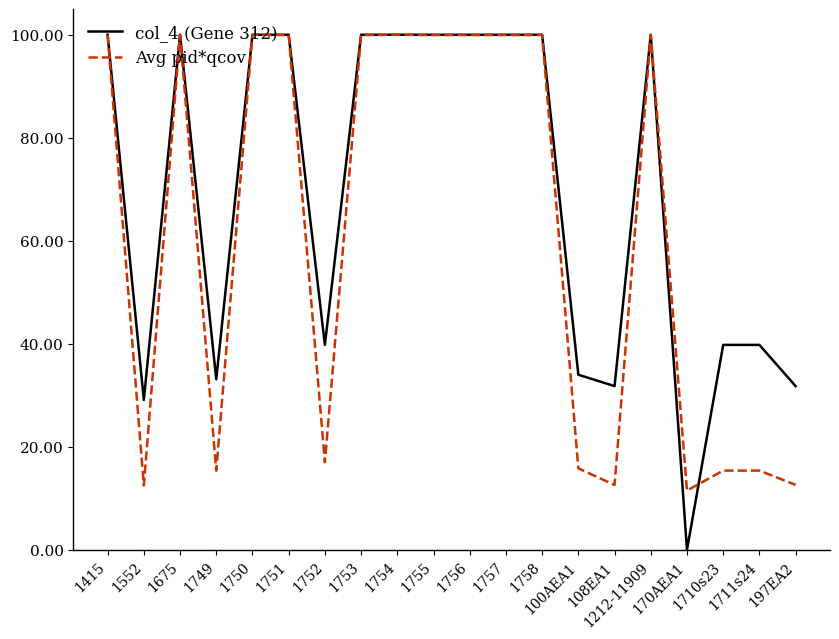

What is the approximate value of col_4 (Gene 312) at 1752?

39.8